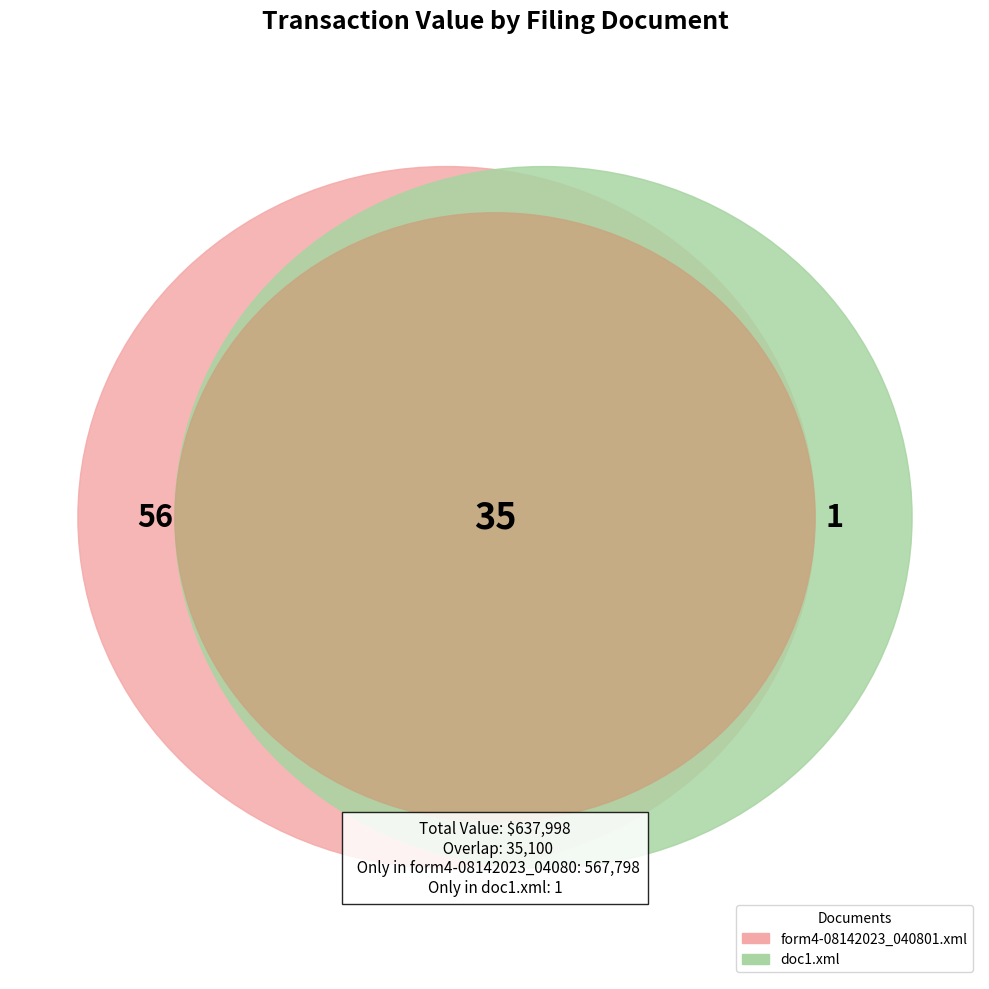

Count the number of slices in the pie.

2